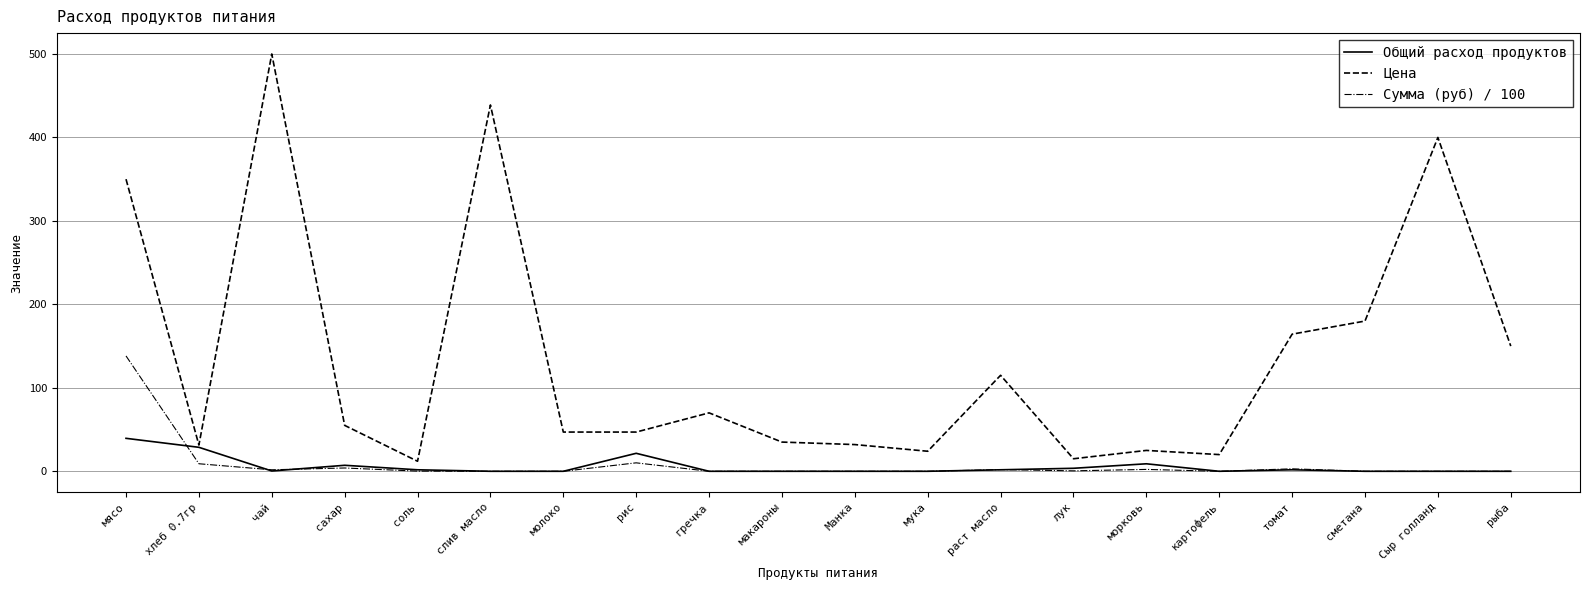

At which category does the chart reach its peak across all series?

чай